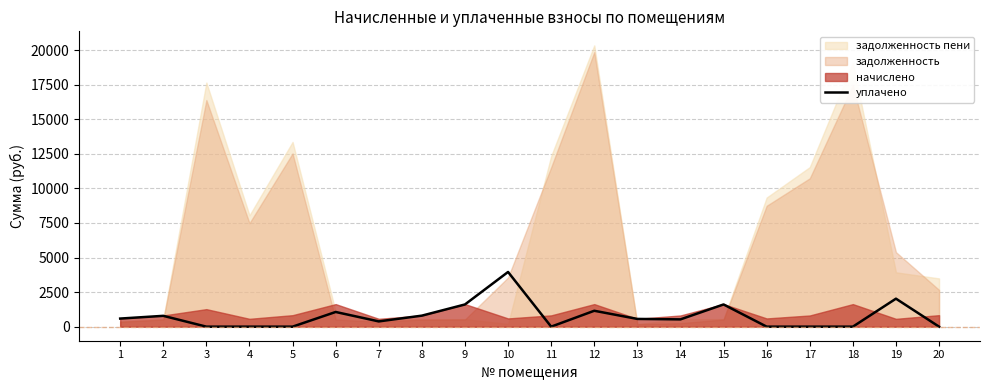

What is the highest value of the уплачено series?

3956.7